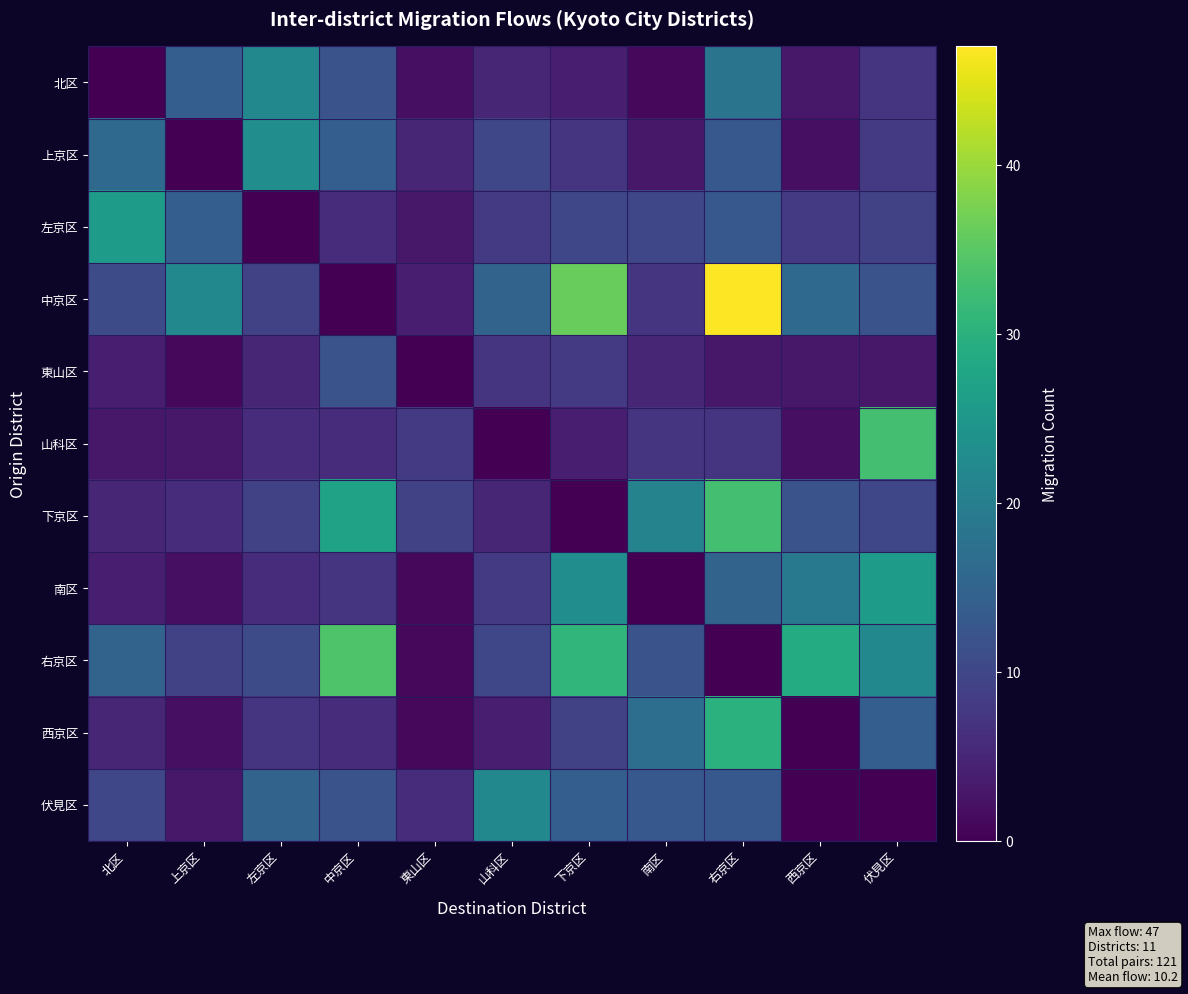

Rank the series at 上京区 from highest to lowest value.

中京区, 北区, 左京区, 右京区, 下京区, 山科区, 伏見区, 南区, 西京区, 東山区, 上京区